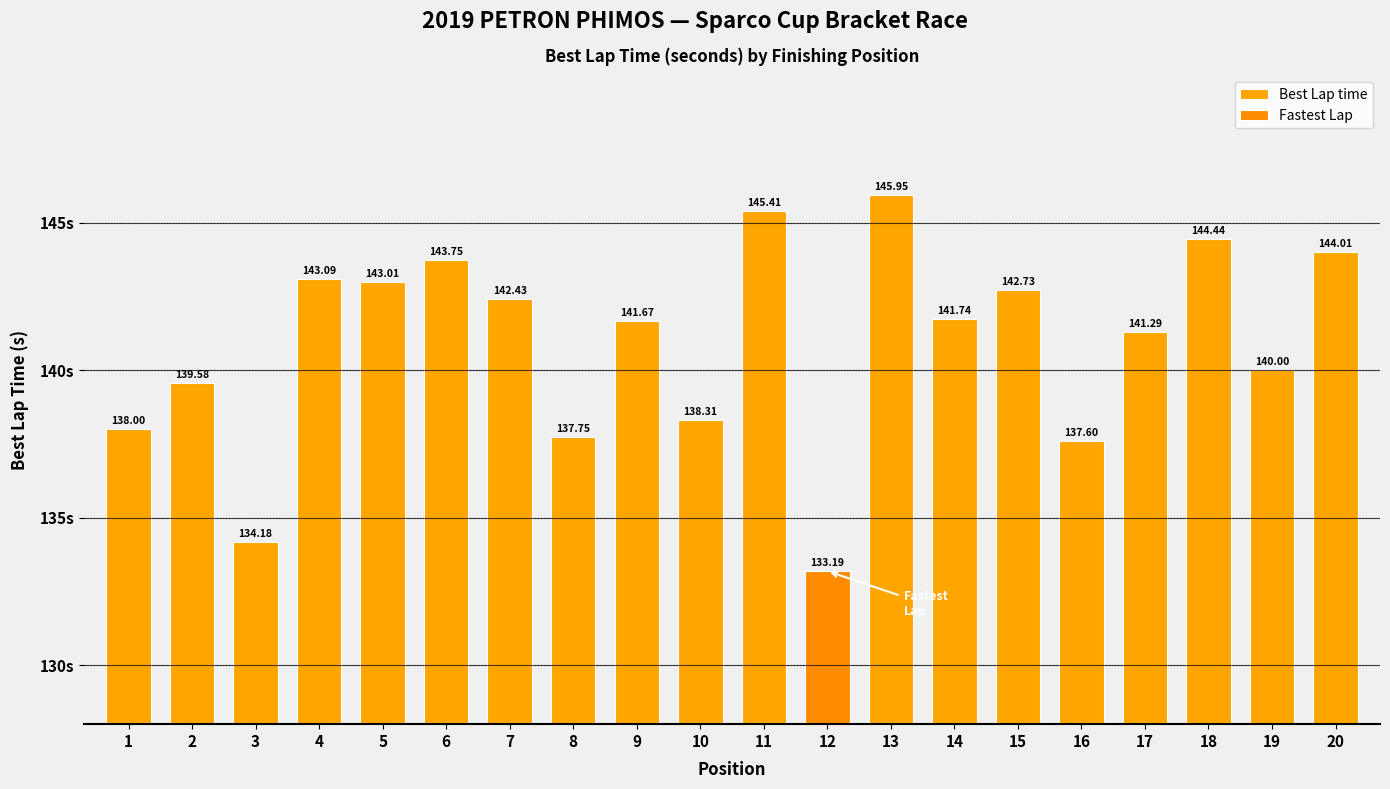

Is it true that the value at 17 is 141.3?

True